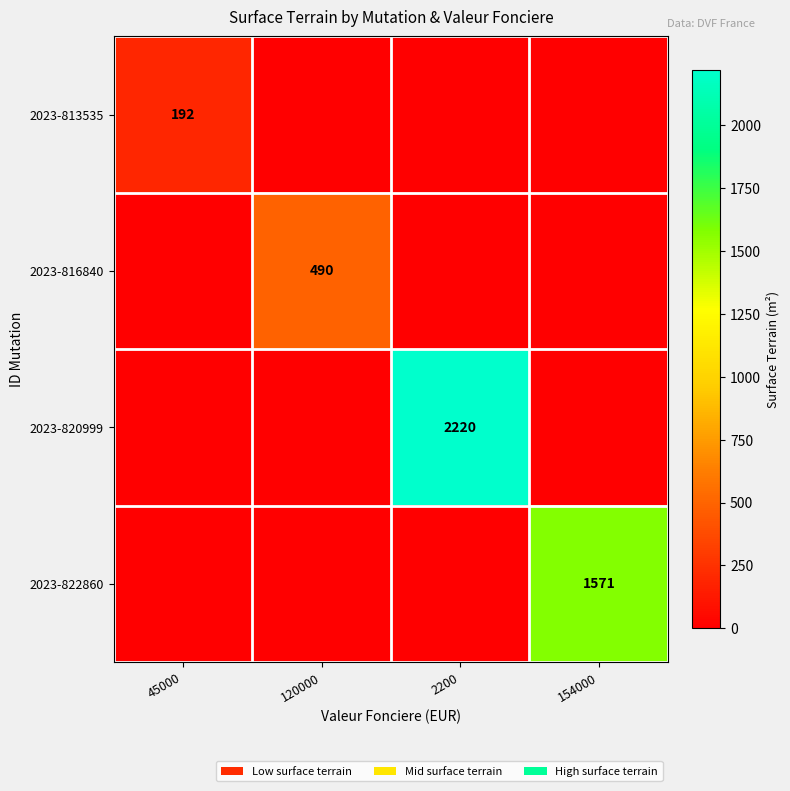

The 2023-822860 series shows 829 at 154000. True or false?

False